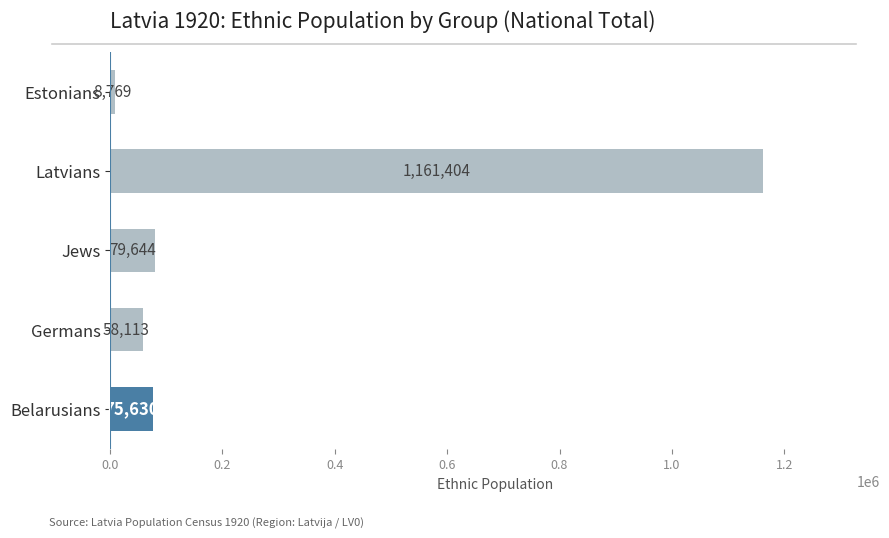

What is the smallest value displayed?

8769